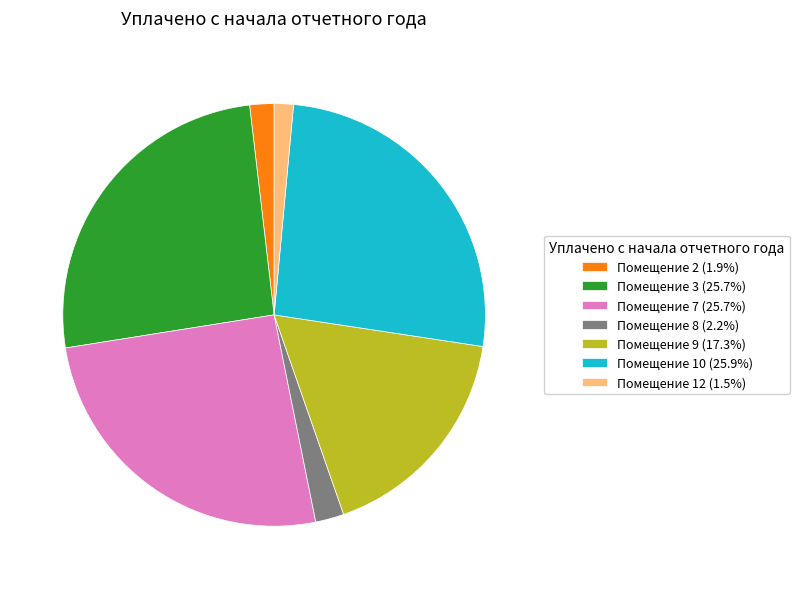

Do Помещение 12 (1.5%) and Помещение 2 (1.9%) together represent more than half of the pie?

No